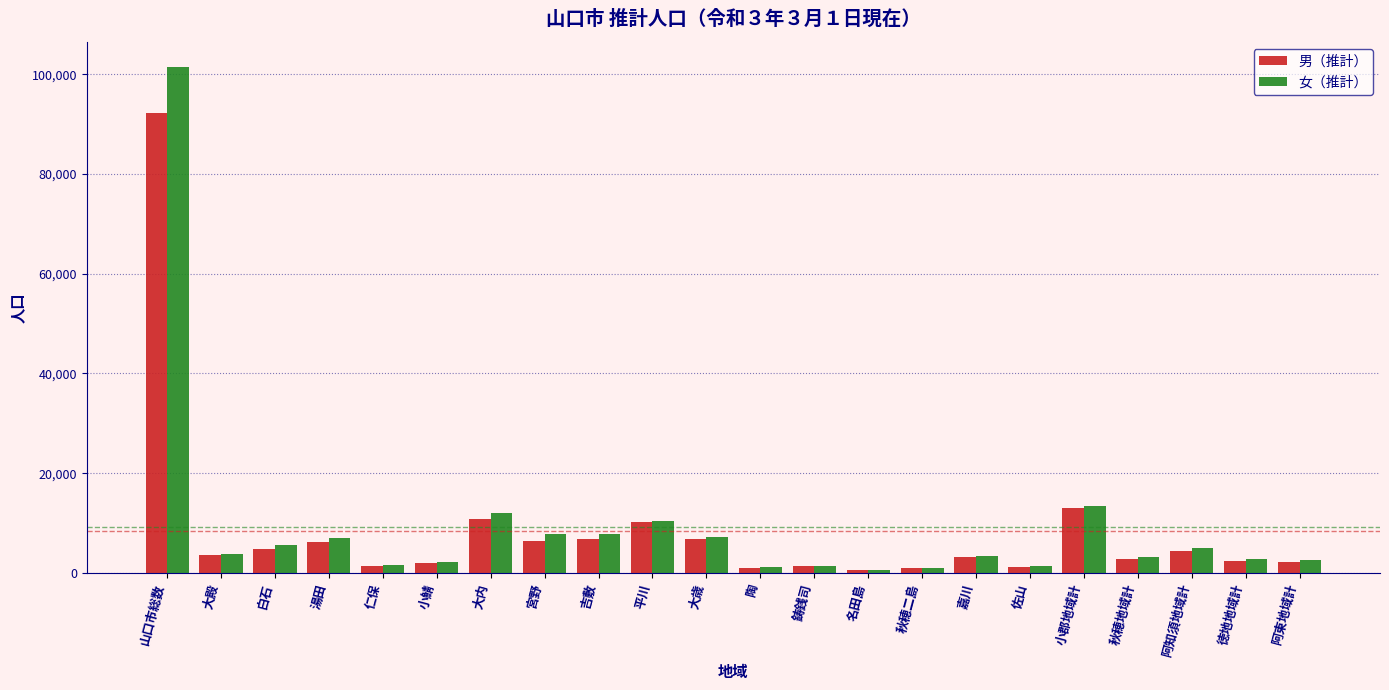

The 男（推計） series shows 6845 at 吉敷. True or false?

True